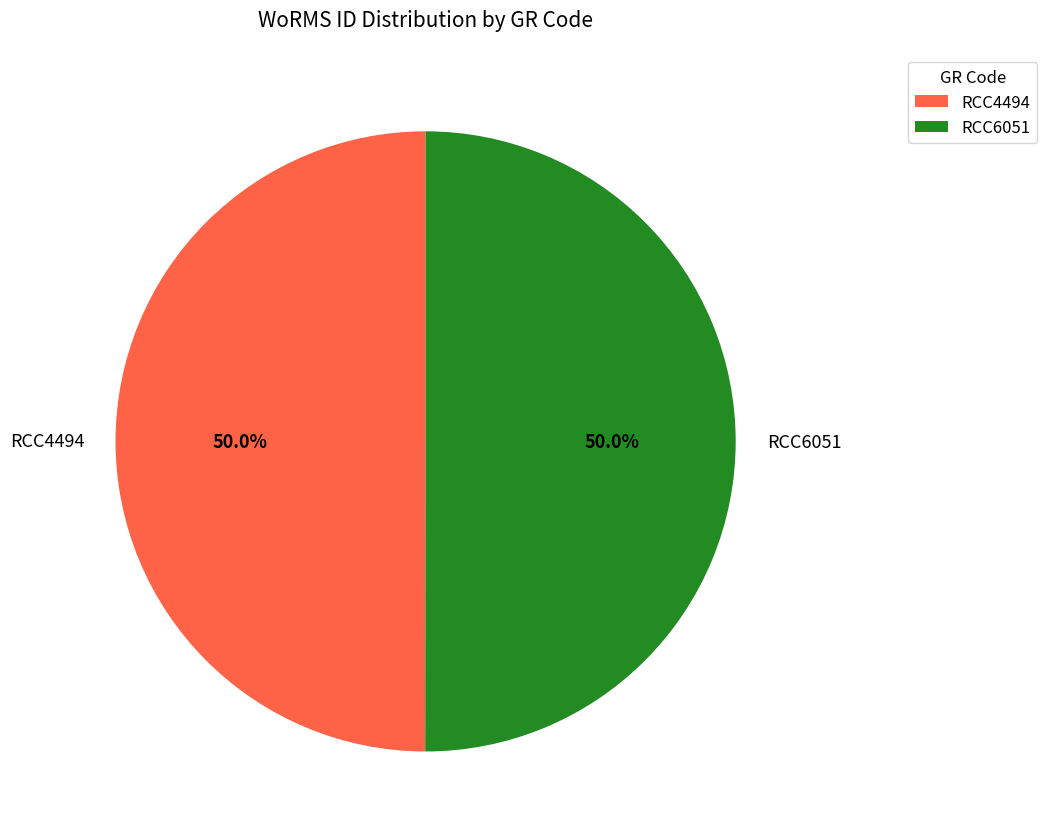

Combined, do RCC4494 and RCC6051 account for over 50%?

Yes